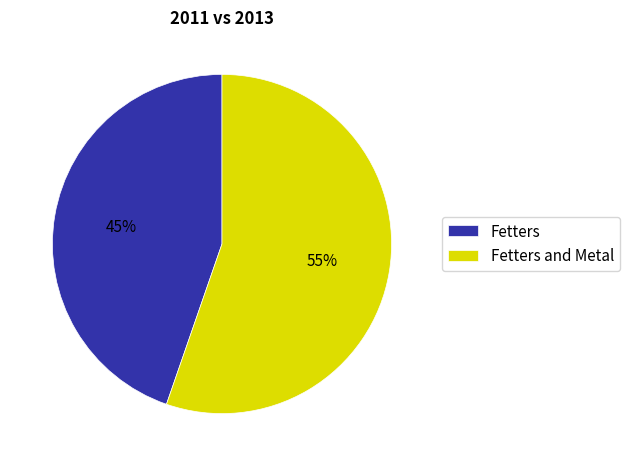

To the nearest percent, what is the combined percentage of Fetters and Metal and Fetters?

100%